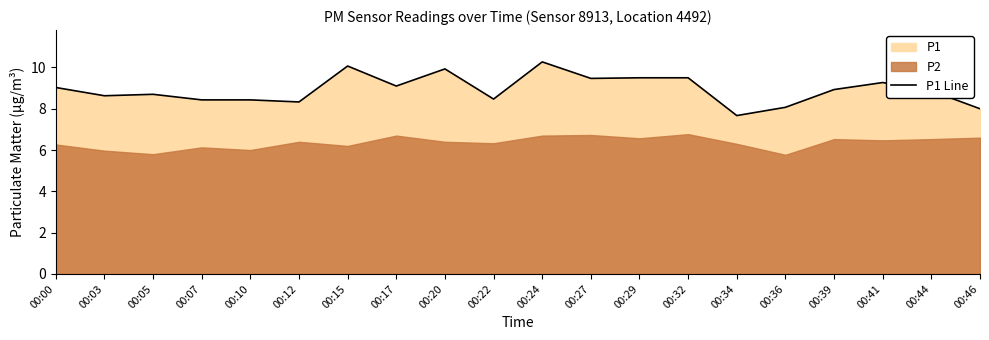

At which label does the data first exceed 8?

00:00